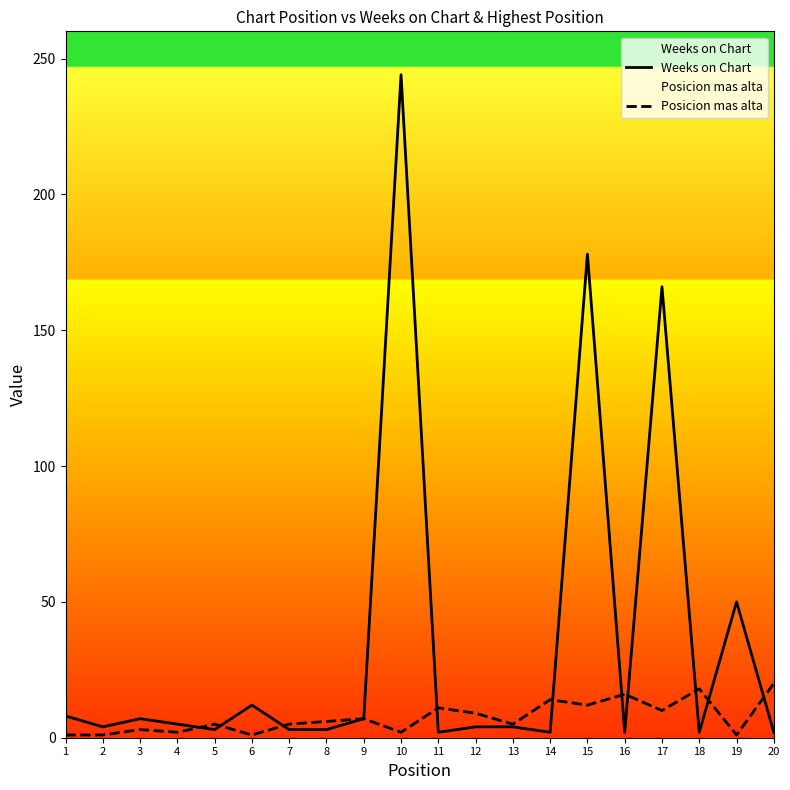

Rank the series by their maximum value, from highest to lowest.

Weeks on Chart, Posicion mas alta